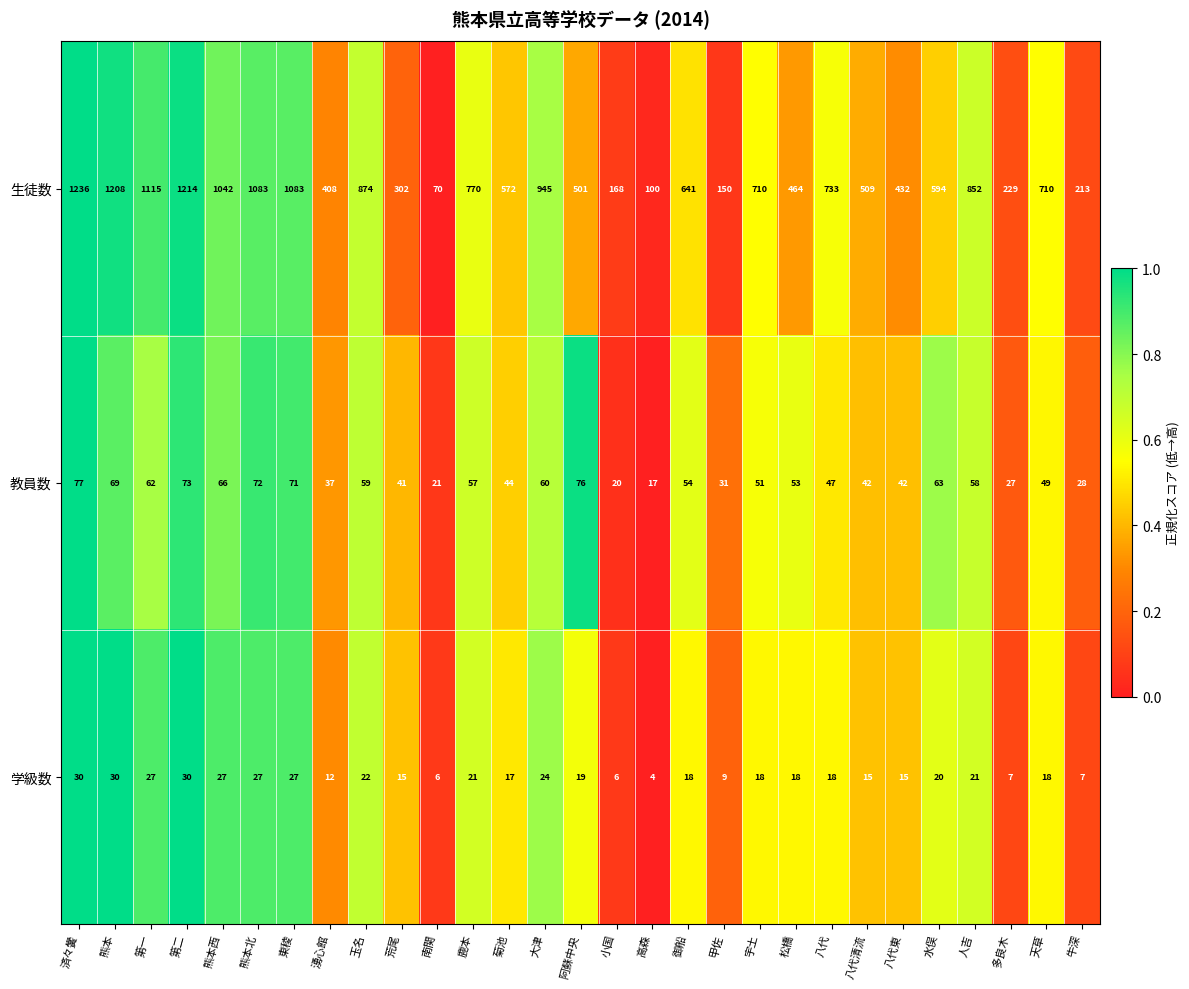

Rank the series at 第二 from lowest to highest value.

学級数, 教員数, 生徒数